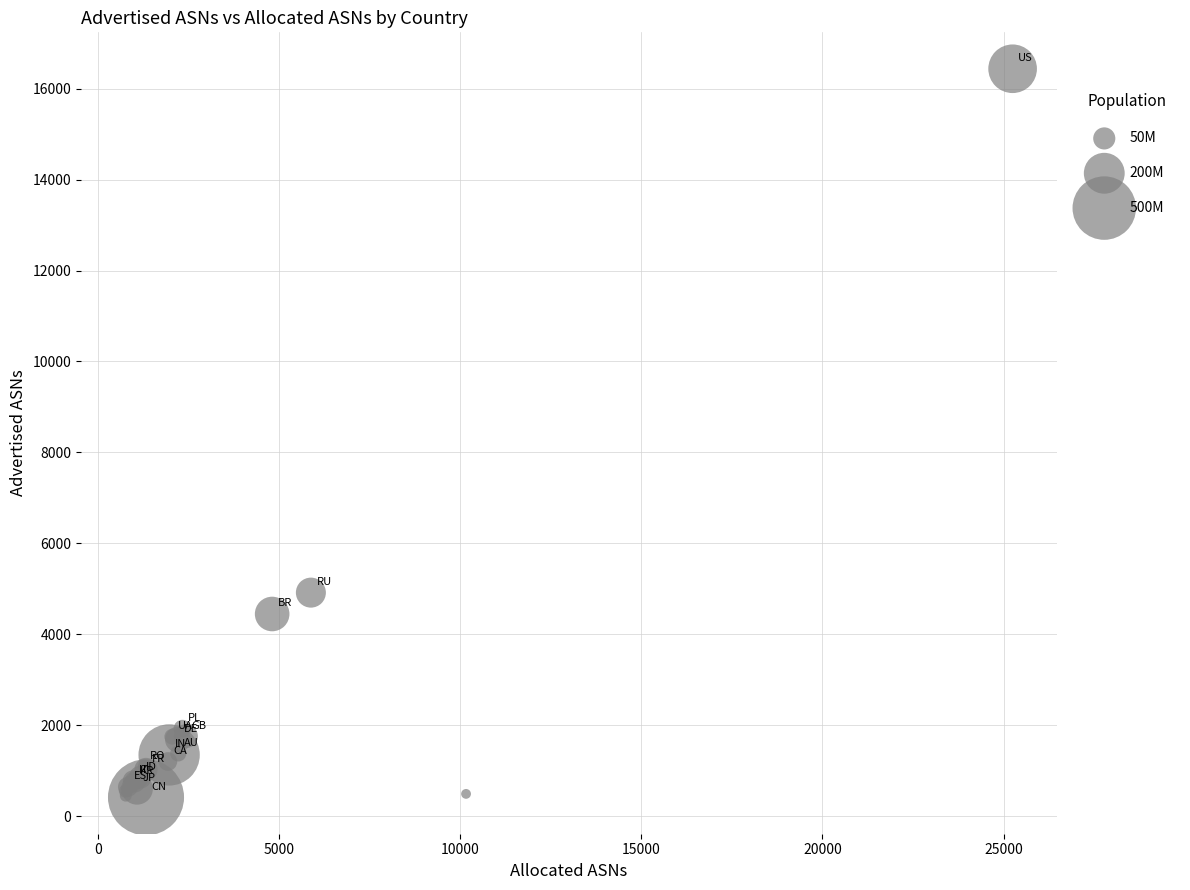

What Y value in the scatter plot is closest to 8426?

4916